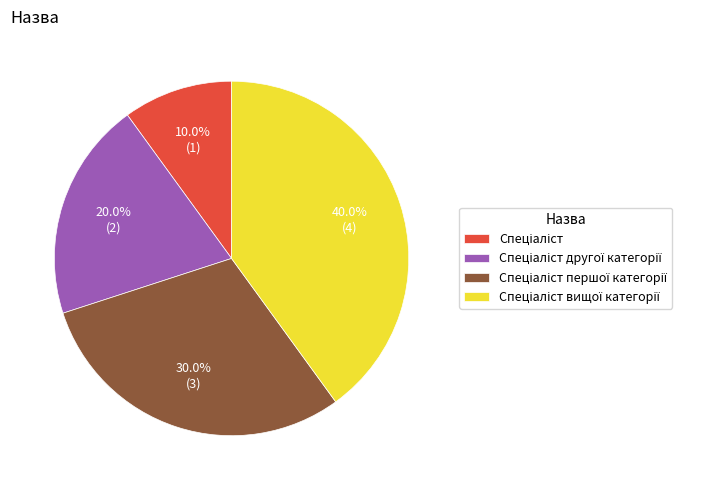

How many slices are in this pie chart?

4